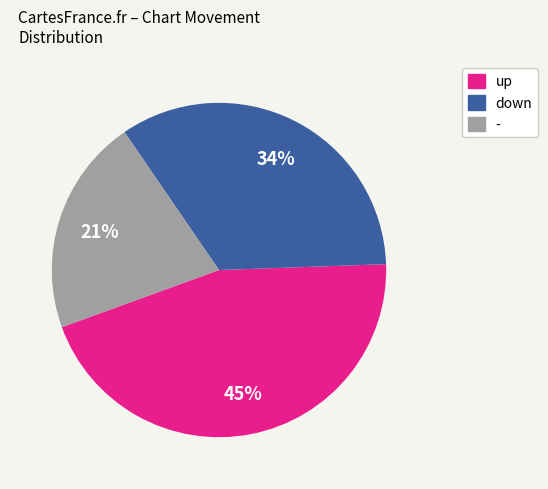

To the nearest percent, what portion does down represent?

34%